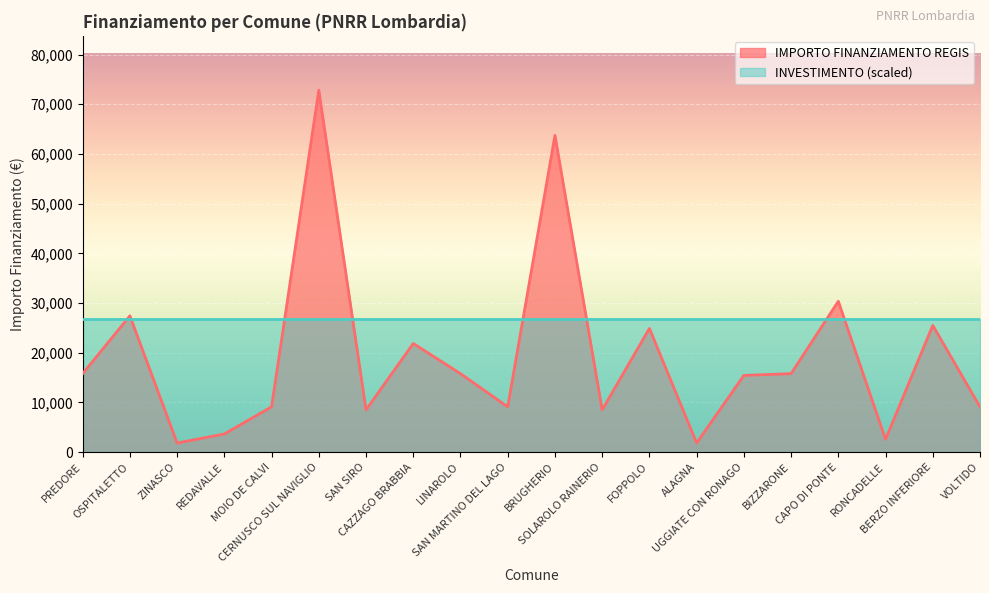

List the labels in order of value, smallest first.

ZINASCO, ALAGNA, RONCADELLE, REDAVALLE, SAN SIRO, SOLAROLO RAINERIO, MOIO DE CALVI, SAN MARTINO DEL LAGO, VOLTIDO, UGGIATE CON RONAGO, PREDORE, LINAROLO, BIZZARONE, CAZZAGO BRABBIA, FOPPOLO, BERZO INFERIORE, OSPITALETTO, CAPO DI PONTE, BRUGHERIO, CERNUSCO SUL NAVIGLIO